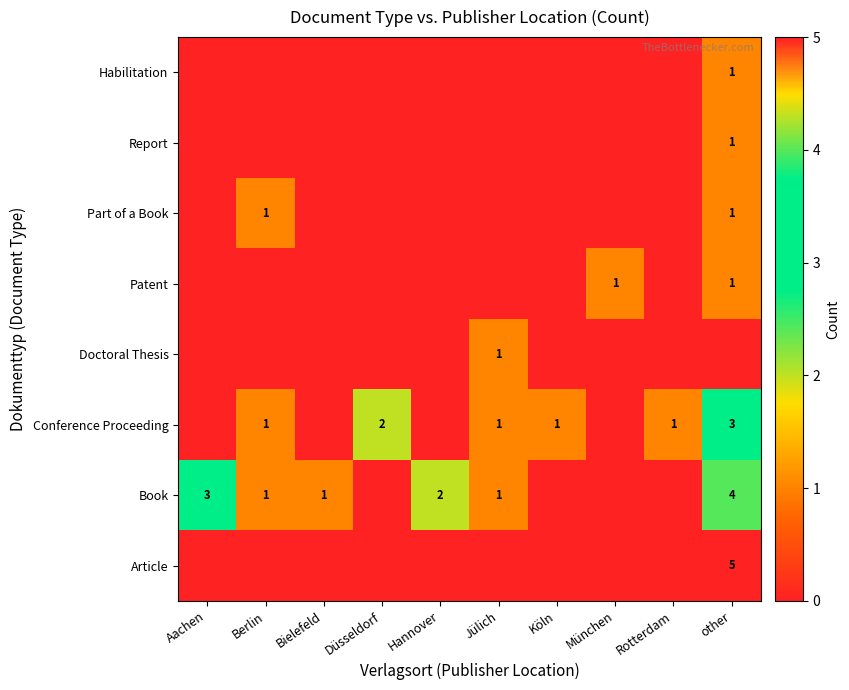

How many categories are shown in the chart?

10